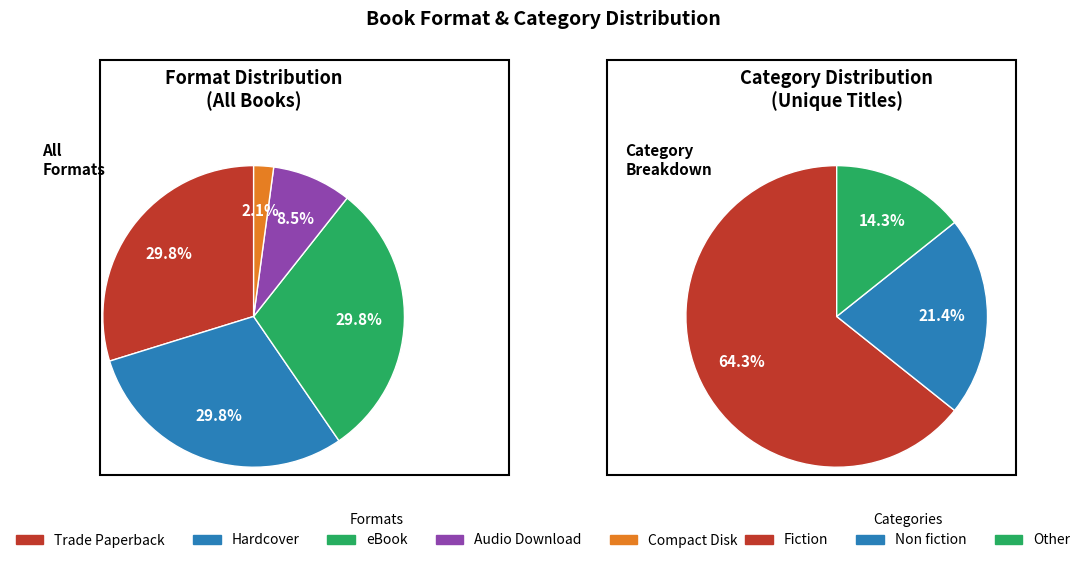

What percentage do Audio Download and Trade Paperback together represent?

38.3%